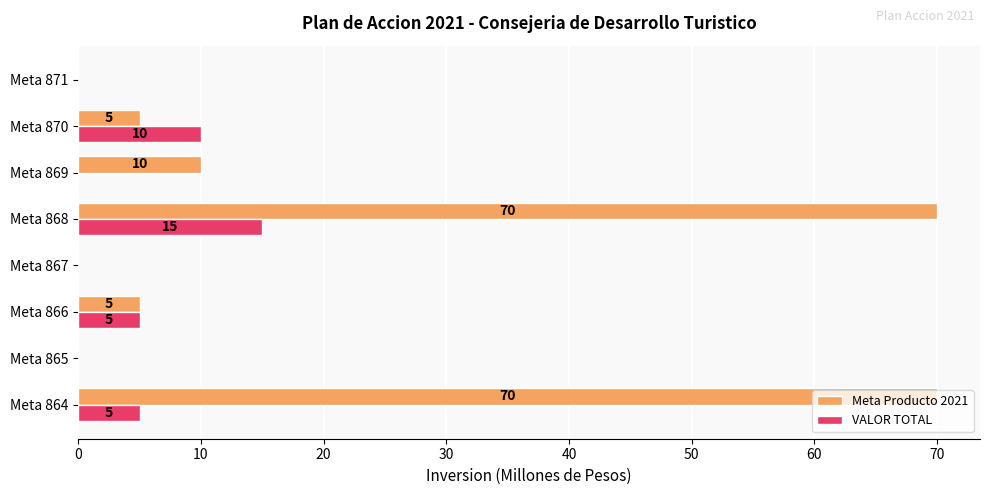

The Meta Producto 2021 series shows 2 at Meta 870. True or false?

False